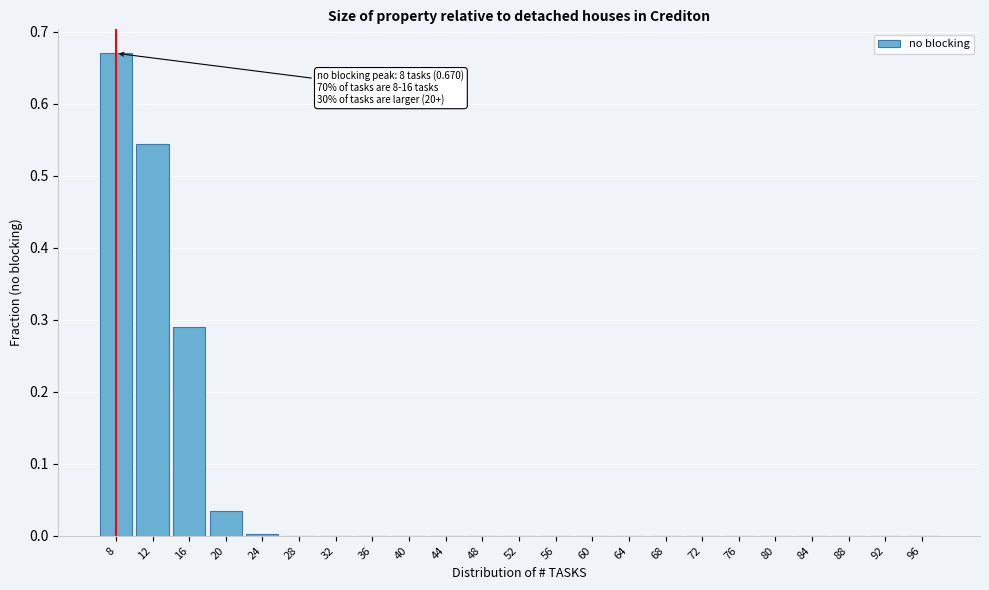

Which label corresponds to the largest value in the chart?

8